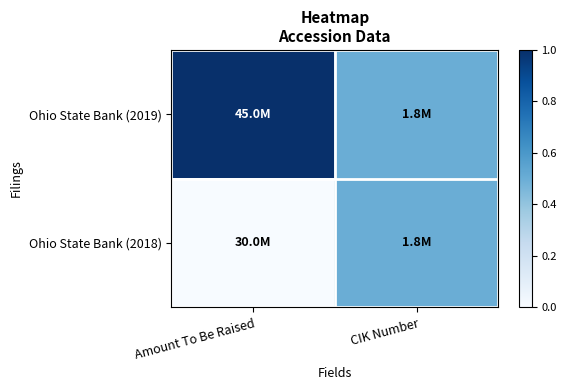

Which series has the largest range (max minus min)?

Ohio State Bank (2019)